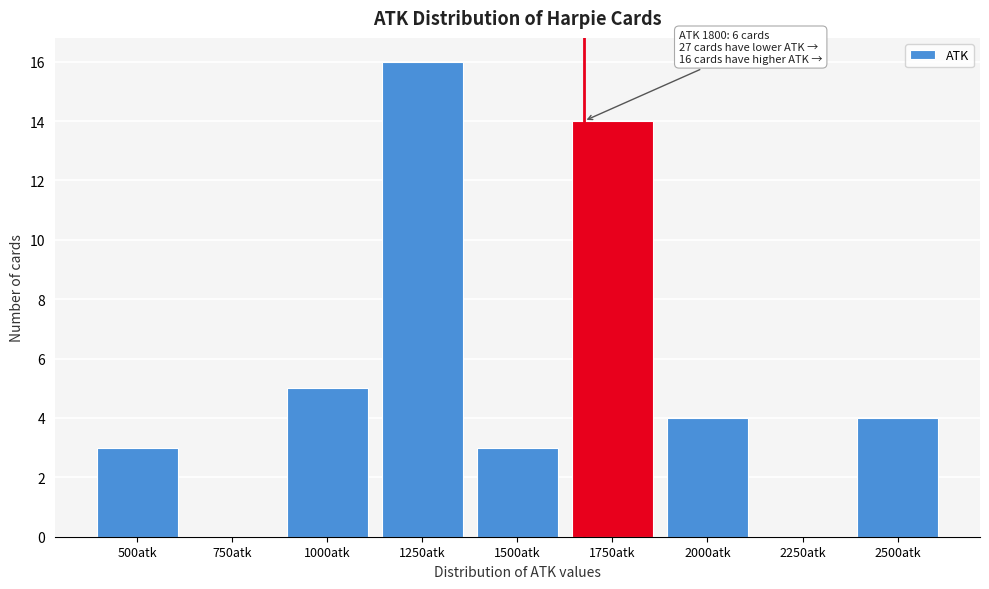

Reading right to left, extract all data points from this chart.

2500atk=4	2250atk=0	2000atk=4	1750atk=14	1500atk=3	1250atk=16	1000atk=5	750atk=0	500atk=3